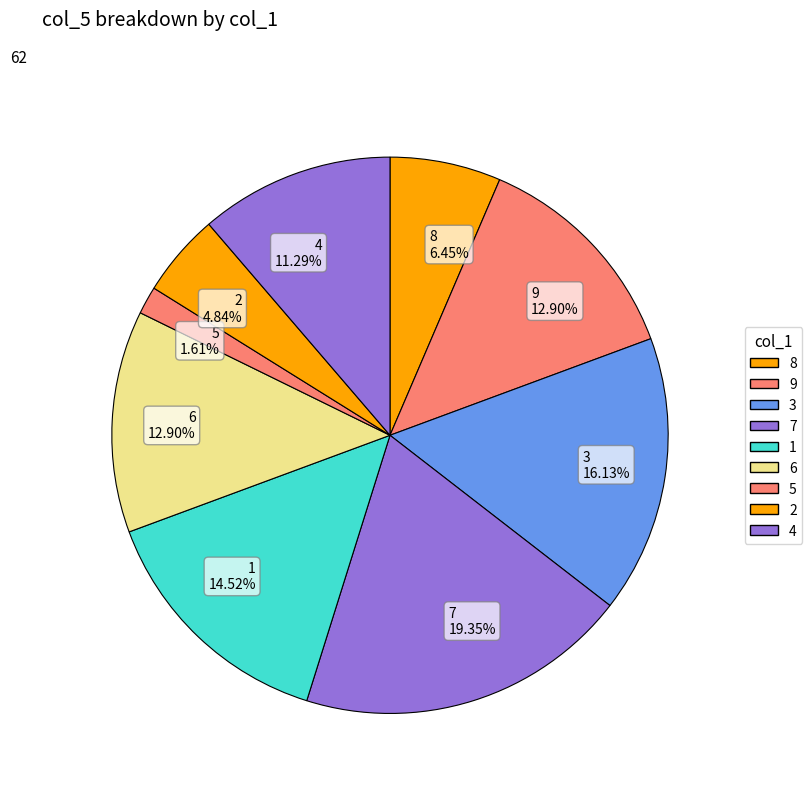

What is the ratio of the value at 8 6.45% to the value at 4 11.29%?

0.6